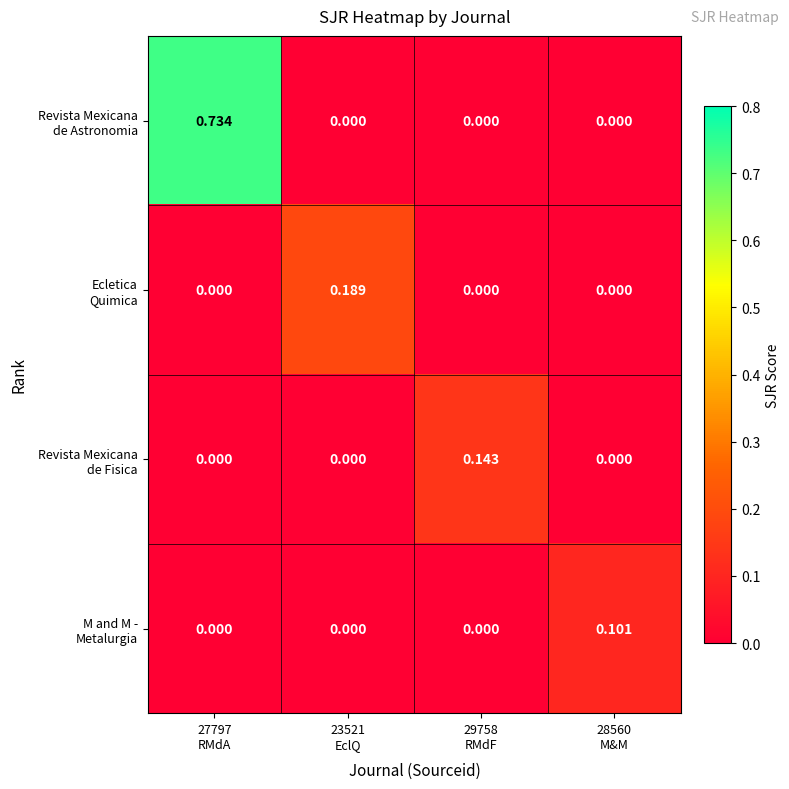

At how many categories does at least one series exceed 0?

4